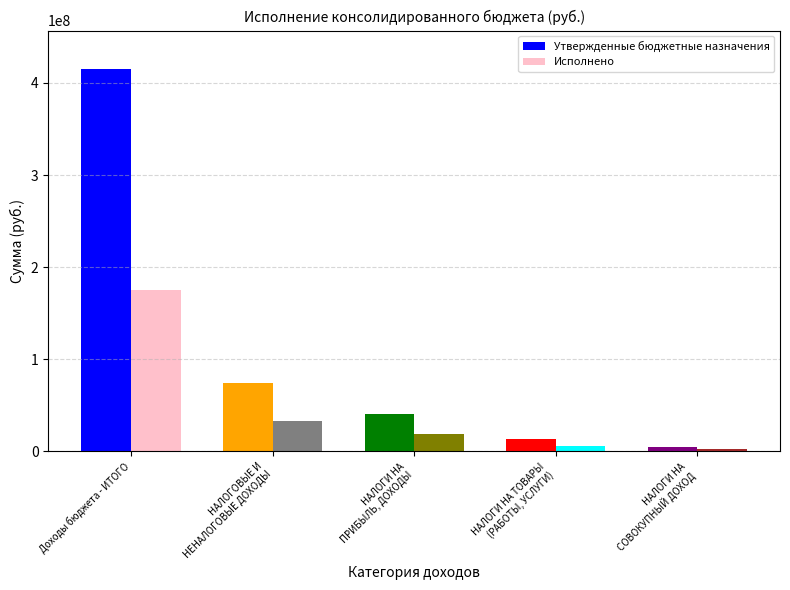

Rank the series by their maximum value, from lowest to highest.

Исполнено, Утвержденные бюджетные назначения